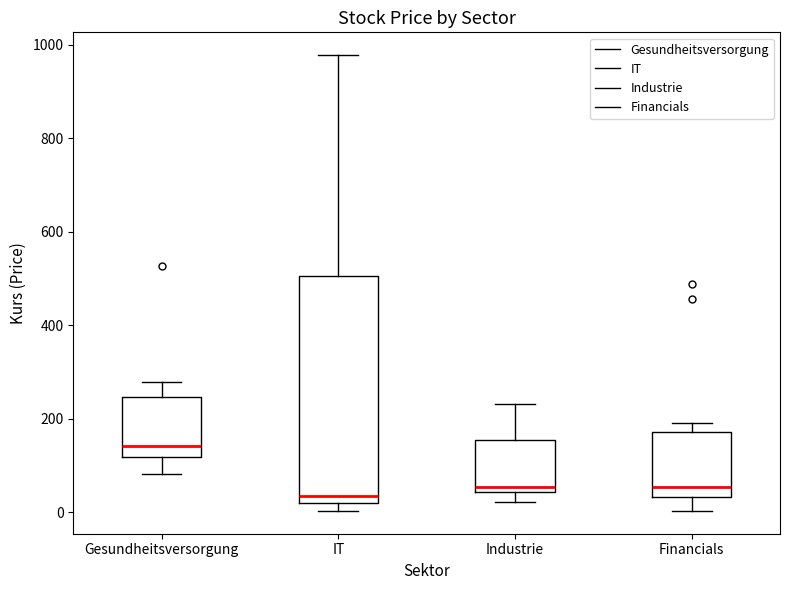

Reading left to right, read every box against the y-axis: the position of its median line, the range the box covers, and the ends of its whiskers. The values are not printed on the chart, so give them approximately, as read against the axis.

Gesundheitsversorgung: median 140, box 120 to 240, whiskers 80 to 280
IT: median 40, box 20 to 500, whiskers 0 to 980
Industrie: median 60, box 40 to 160, whiskers 20 to 240
Financials: median 60, box 40 to 180, whiskers 0 to 200